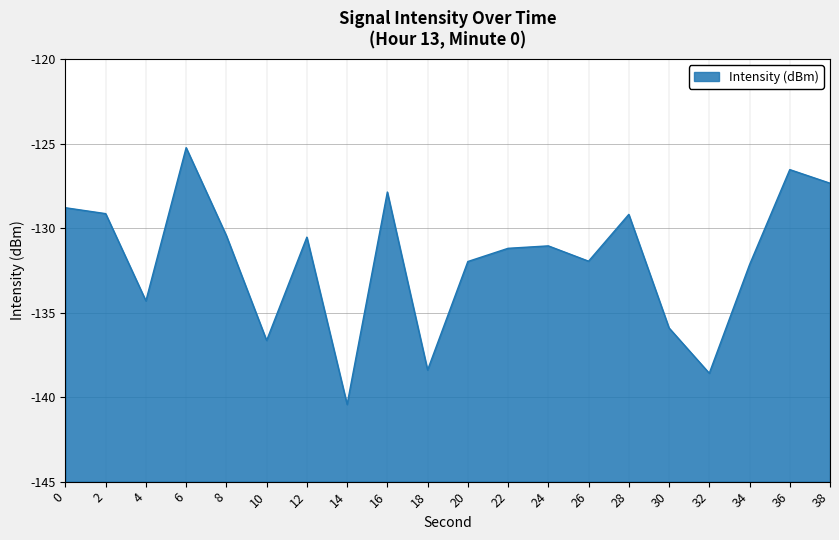

Which has a higher value, 28 or 6?

6